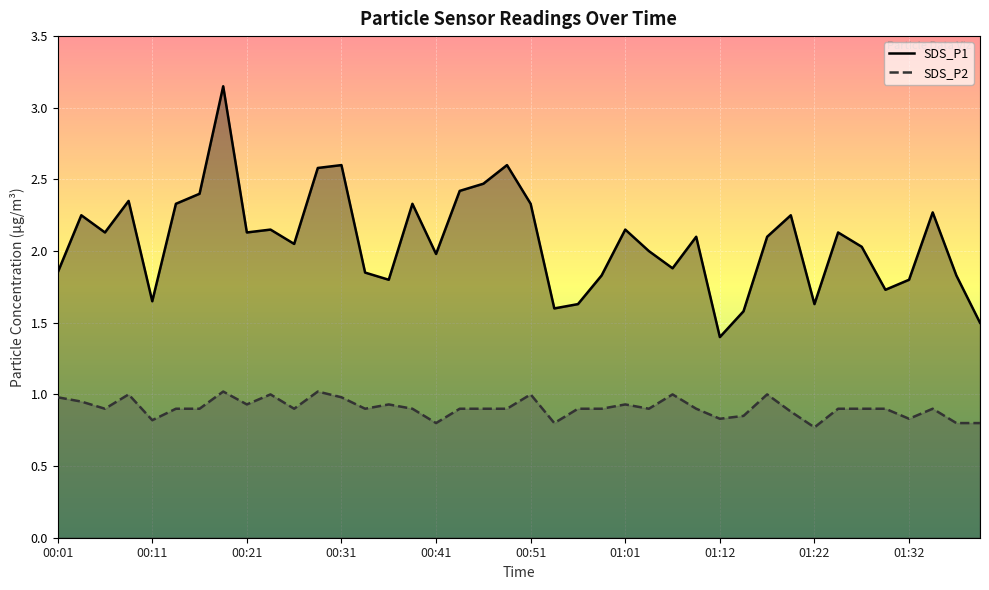

What is the spread (max minus min) of values at 29?

0.7